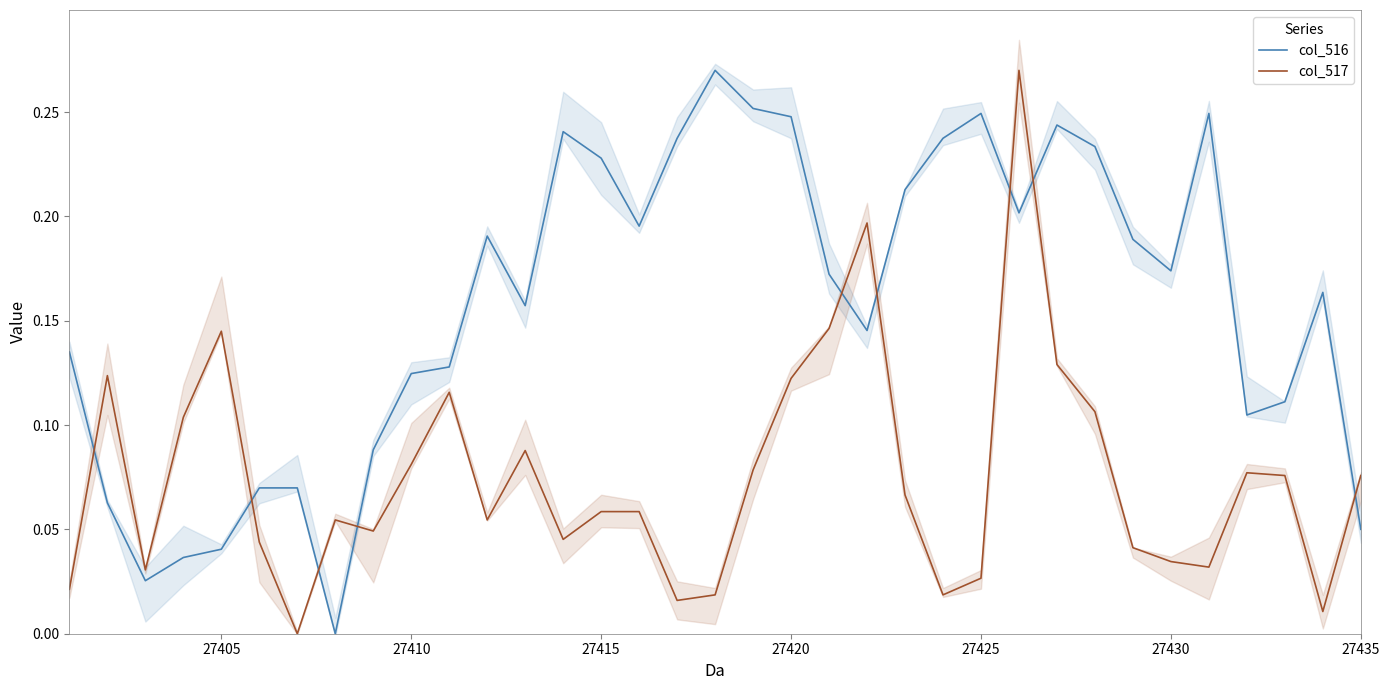

Which series ends up on top after the final intersection of col_517 and col_516?

col_517